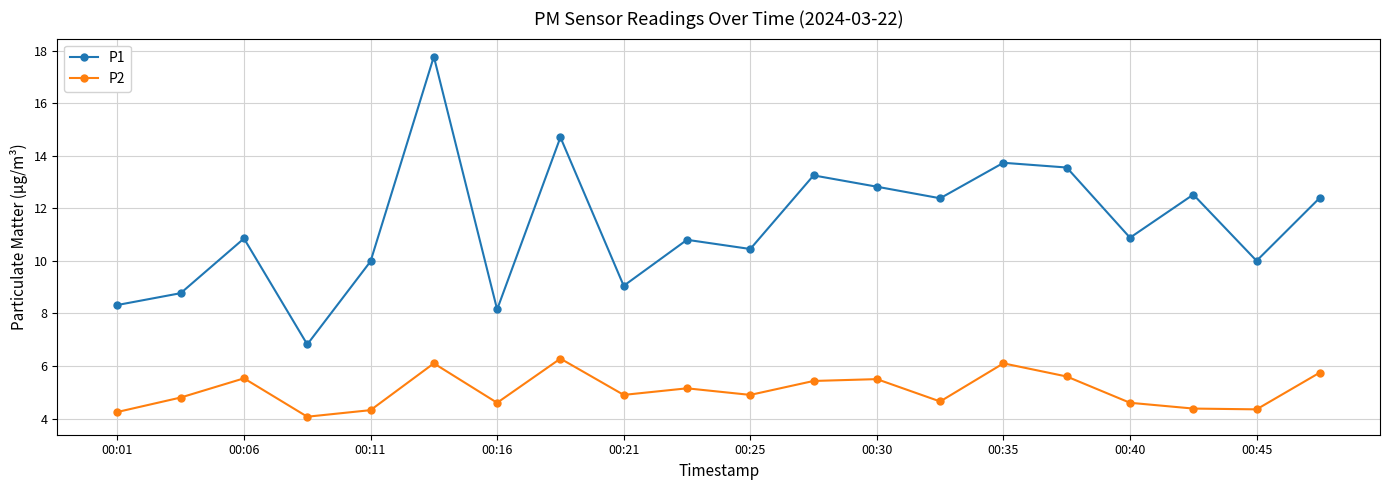

At how many categories does at least one series exceed 14?

2